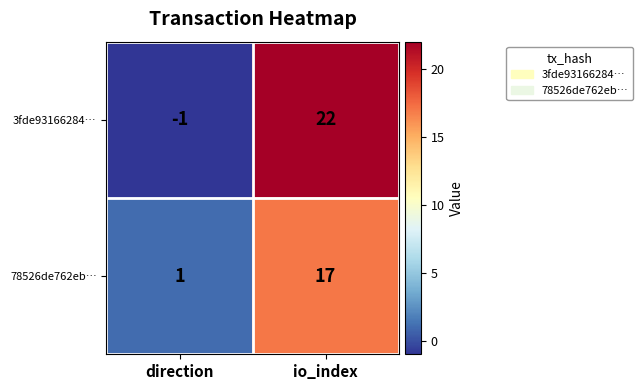

At io_index, list the series in order from largest to smallest.

3fde93166284…, 78526de762eb…